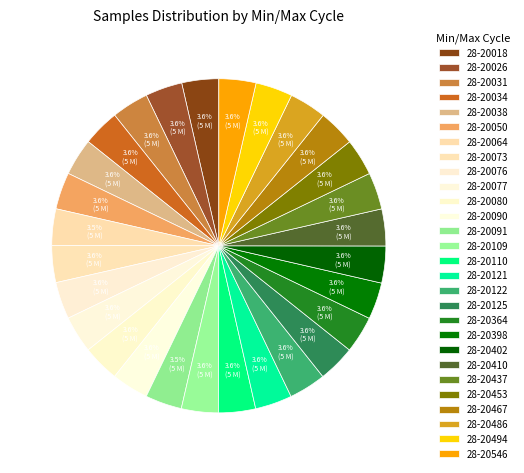

Do 28-20125 and 28-20026 together represent more than half of the pie?

No